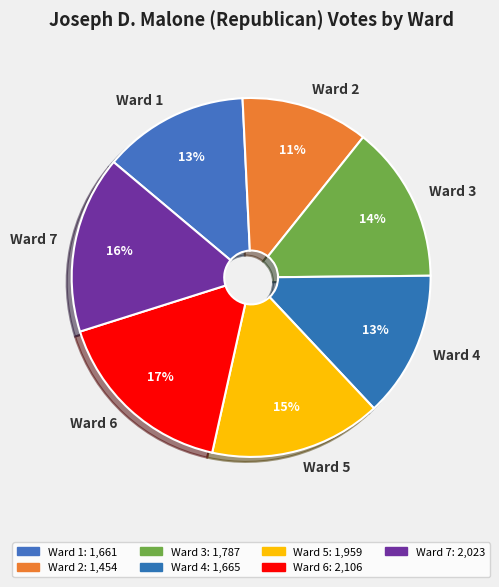

Between Ward 2 and Ward 5, which is larger?

Ward 5